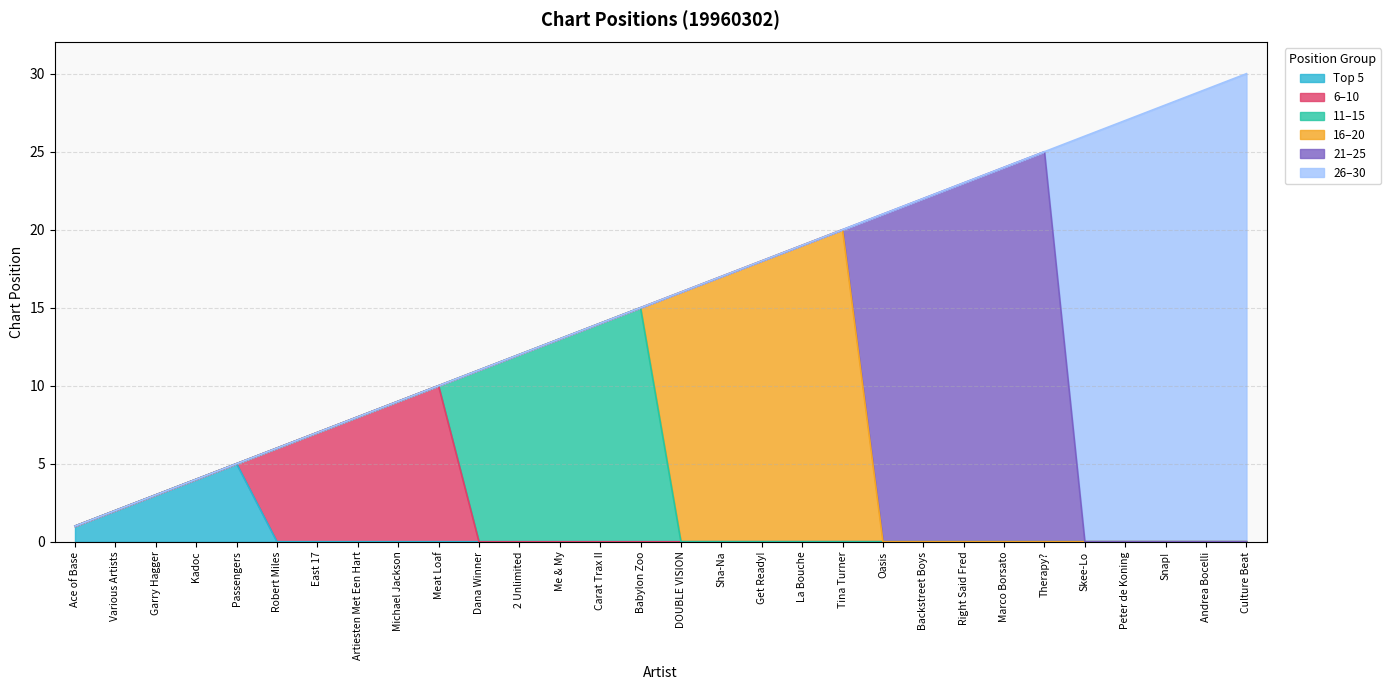

What is the change in value from Garry Hagger to DOUBLE VISION?

+13